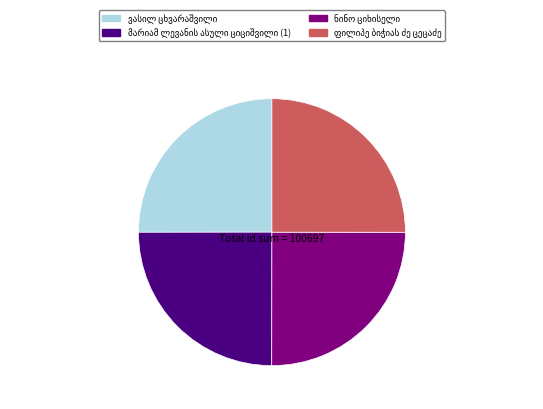

Is there a majority slice in this chart?

No